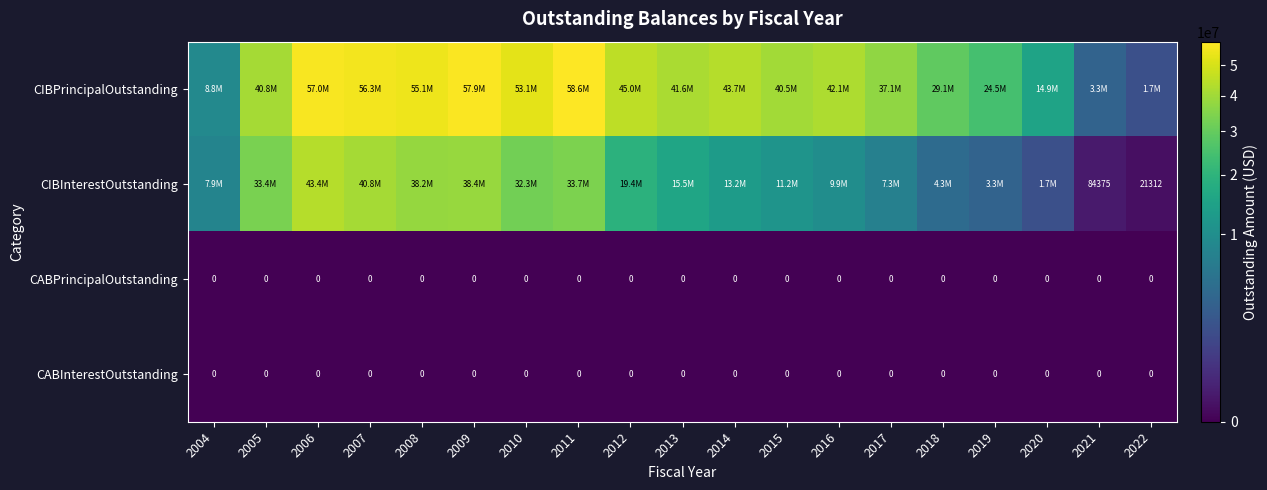

Read the CIBPrincipalOutstanding value at 2012.

44955000.0